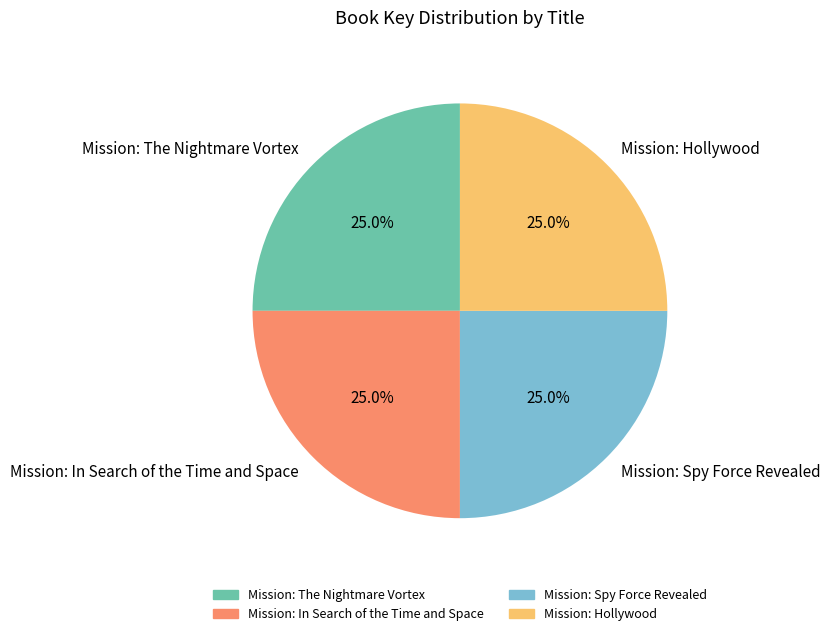

Does any single category account for the majority?

No